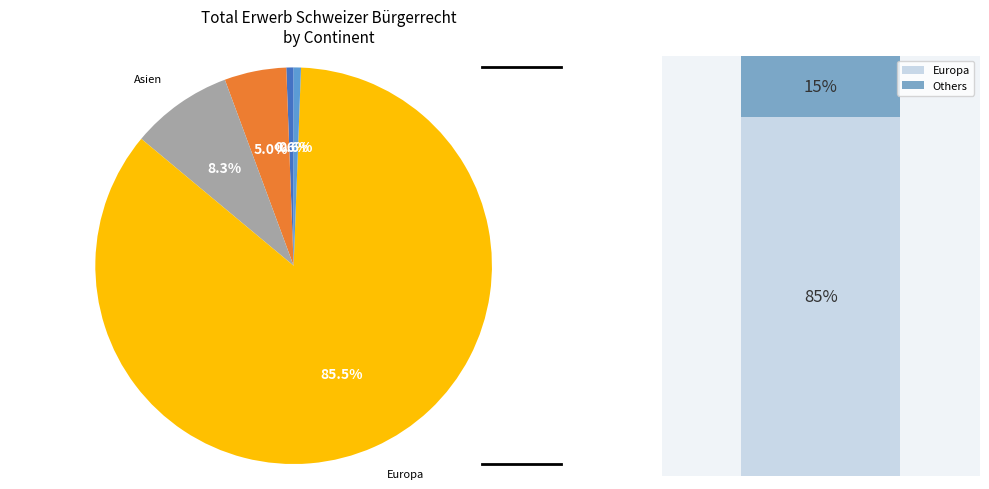

How many segments does this pie chart have?

5